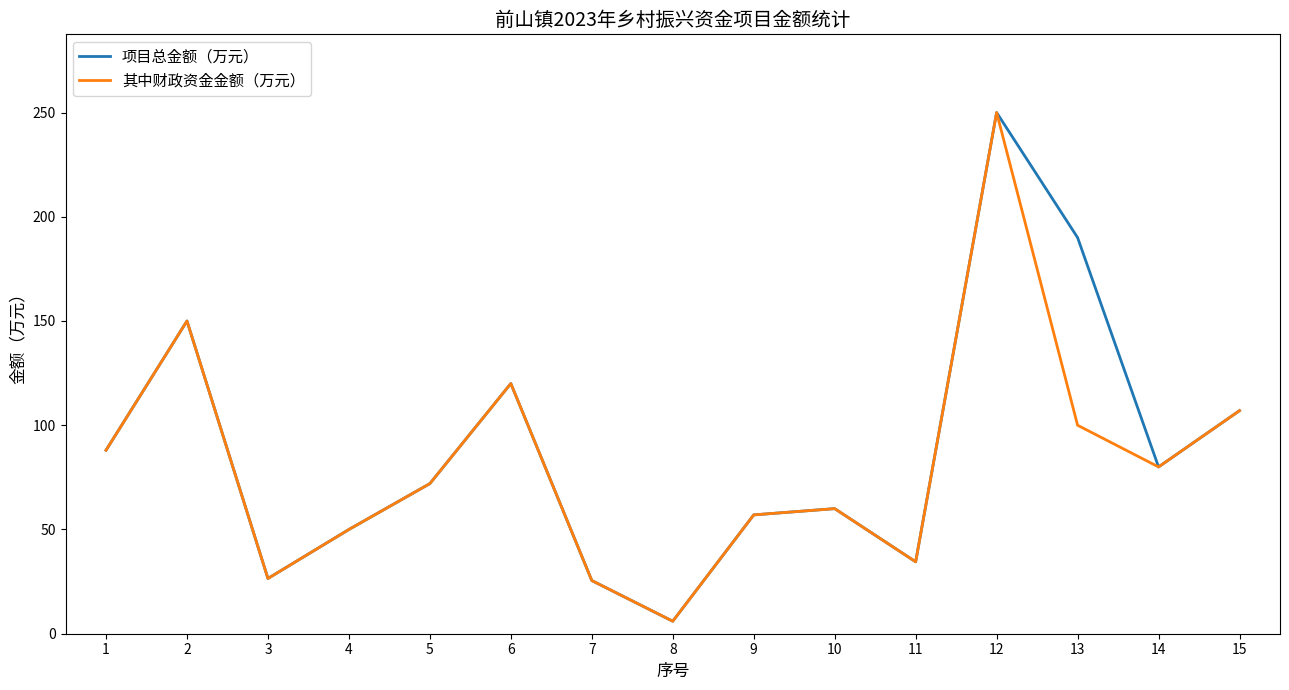

The 其中财政资金金额（万元） series shows 24.9 at 9. True or false?

False